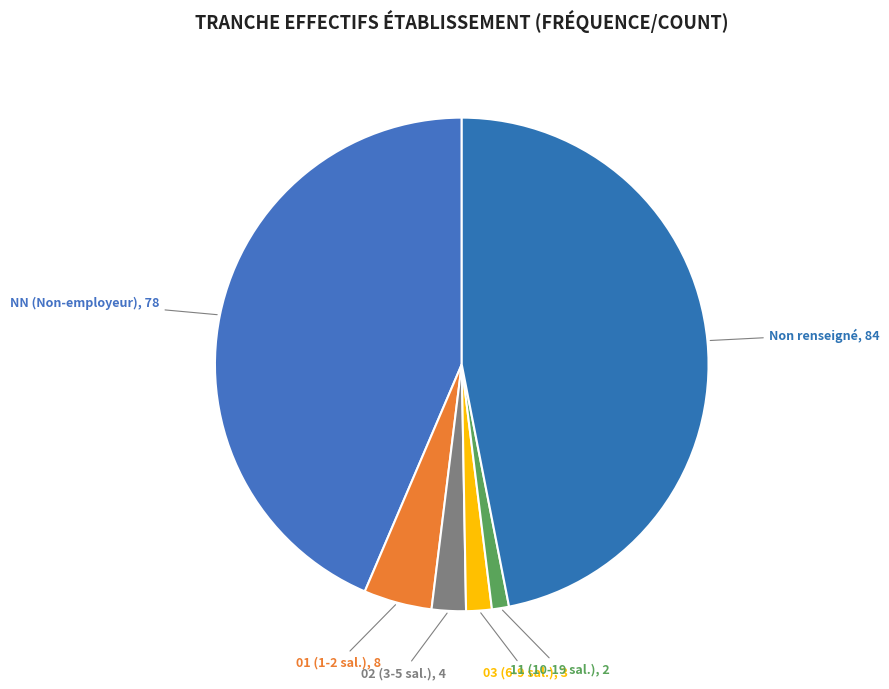

Count the number of slices in the pie.

6